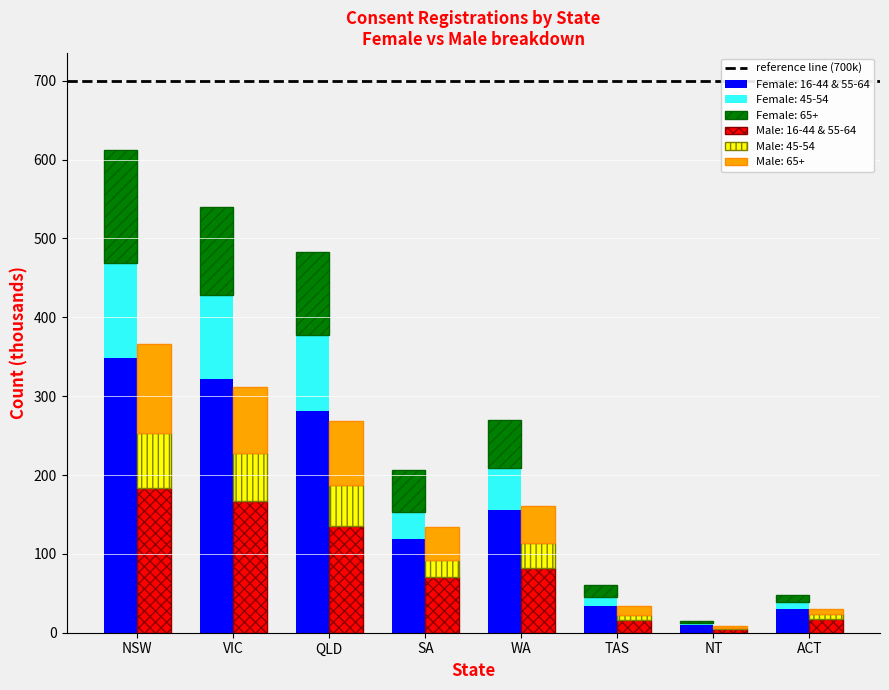

Between SA and VIC, which is larger?

VIC